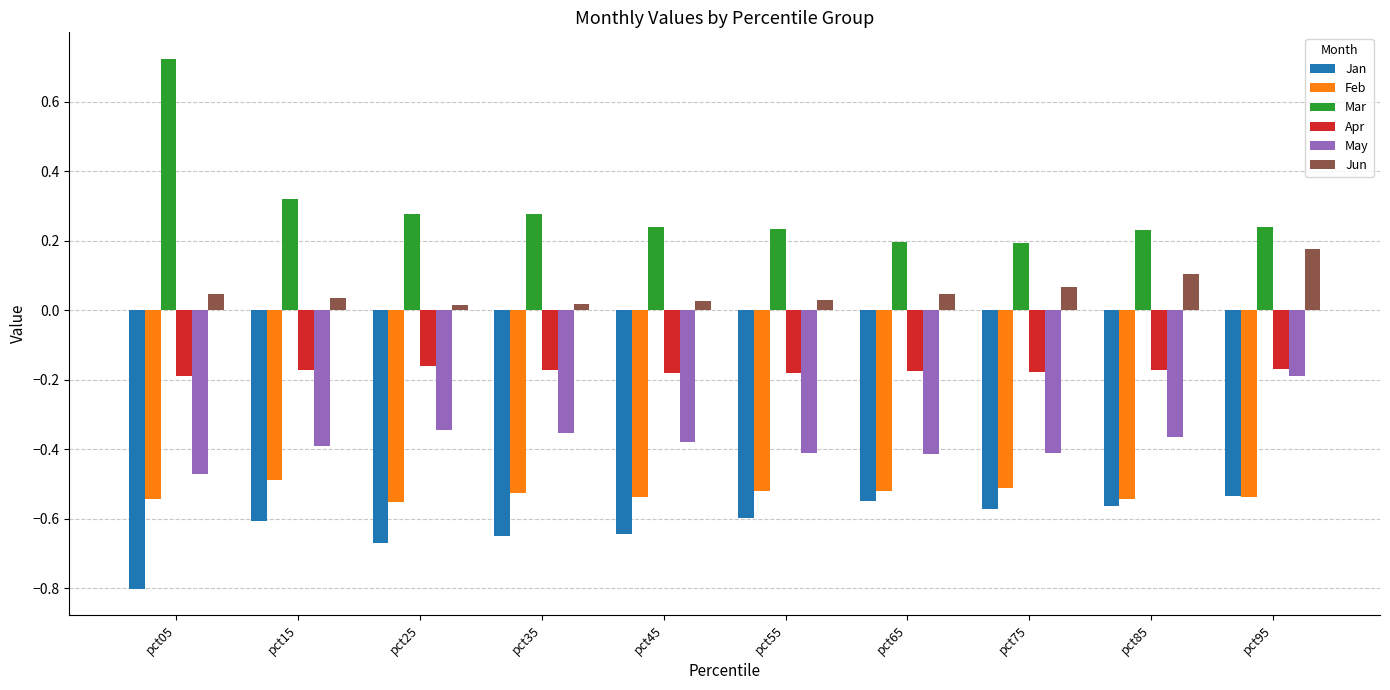

What is the sum of all Mar values?

2.9